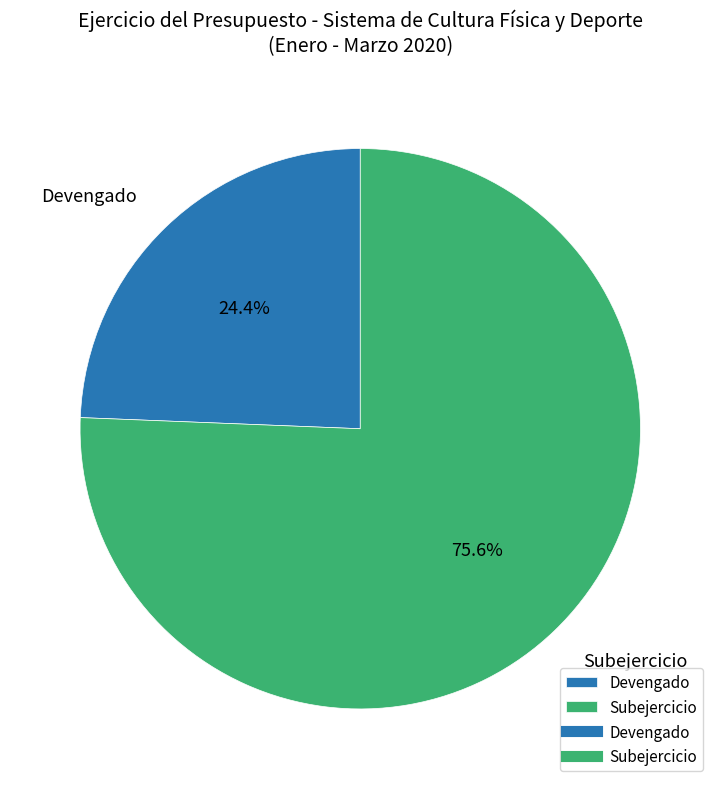

How many segments does this pie chart have?

2